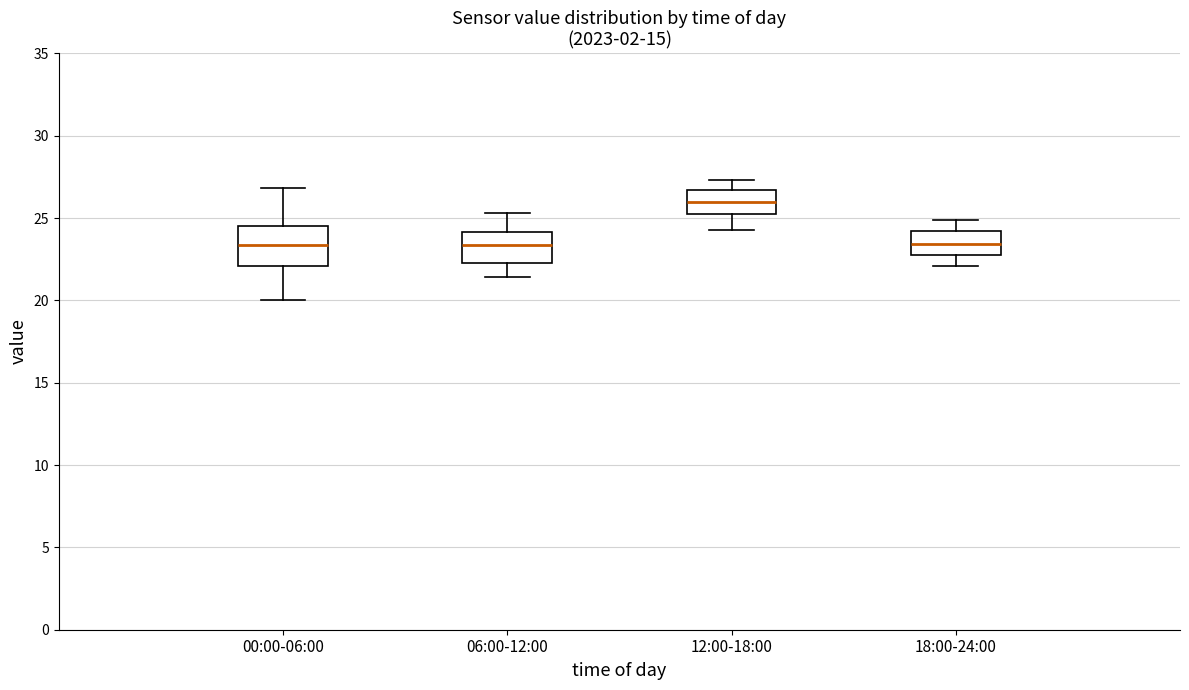

Reading left to right, read every box against the y-axis: the position of its median line, the range the box covers, and the ends of its whiskers. The values are not printed on the chart, so give them approximately, as read against the axis.

00:00-06:00: median 23.5, box 22.0 to 24.5, whiskers 20.0 to 27.0
06:00-12:00: median 23.5, box 22.5 to 24.0, whiskers 21.5 to 25.5
12:00-18:00: median 26.0, box 25.5 to 26.5, whiskers 24.5 to 27.5
18:00-24:00: median 23.5, box 23.0 to 24.0, whiskers 22.0 to 25.0